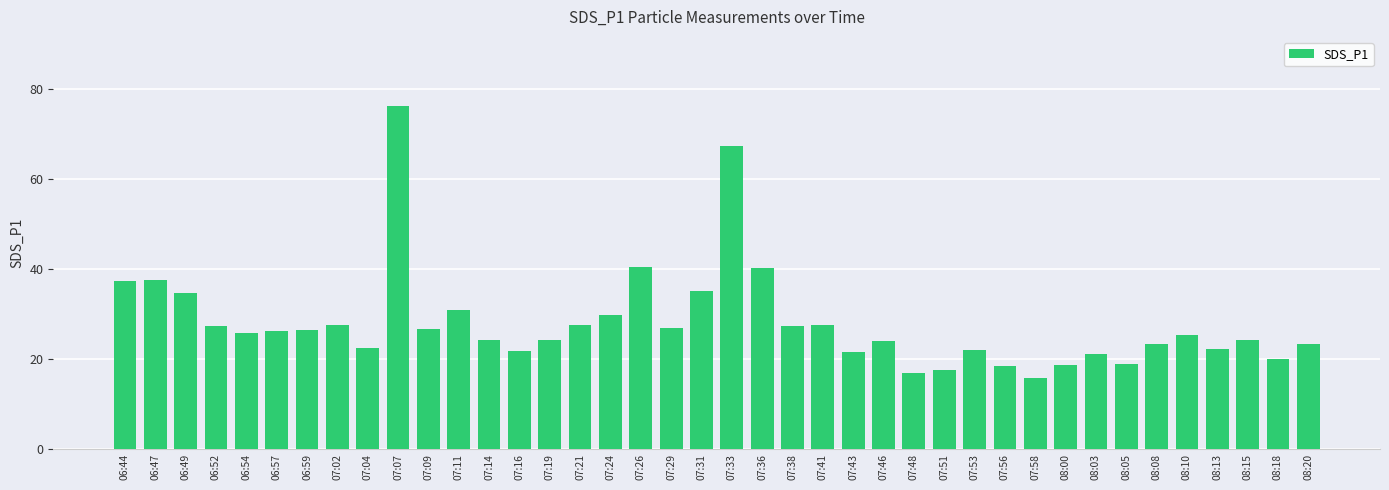

Between 07:43 and 07:38, which is larger?

07:38